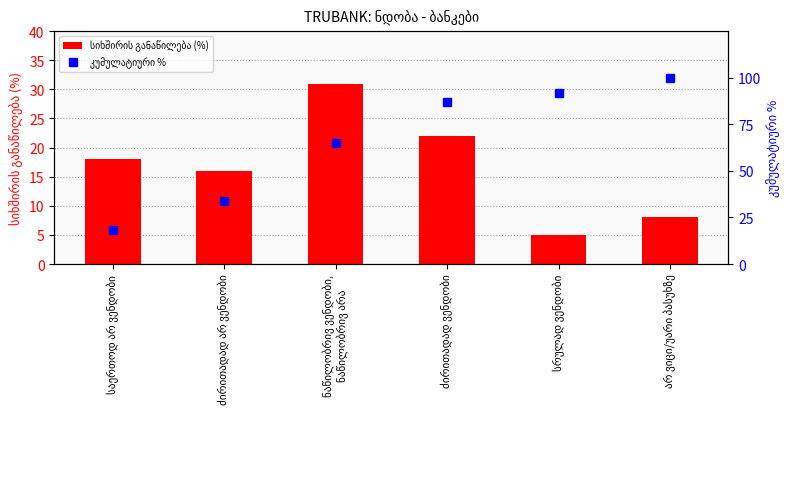

Reading left to right, list all the values displayed in this chart.

სიხშირის განაწილება (%): საერთოდ არ ვენდობი=18	ძირითადად არ ვენდობი=16	ნაწილობრივ ვენდობი,
ნაწილობრივ არა=31	ძირითადად ვენდობი=22	სრულად ვენდობი=5	არ ვიცი/უარი პასუხზე=8
კუმულატიური %: საერთოდ არ ვენდობი=18	ძირითადად არ ვენდობი=34	ნაწილობრივ ვენდობი,
ნაწილობრივ არა=65	ძირითადად ვენდობი=87	სრულად ვენდობი=92	არ ვიცი/უარი პასუხზე=100